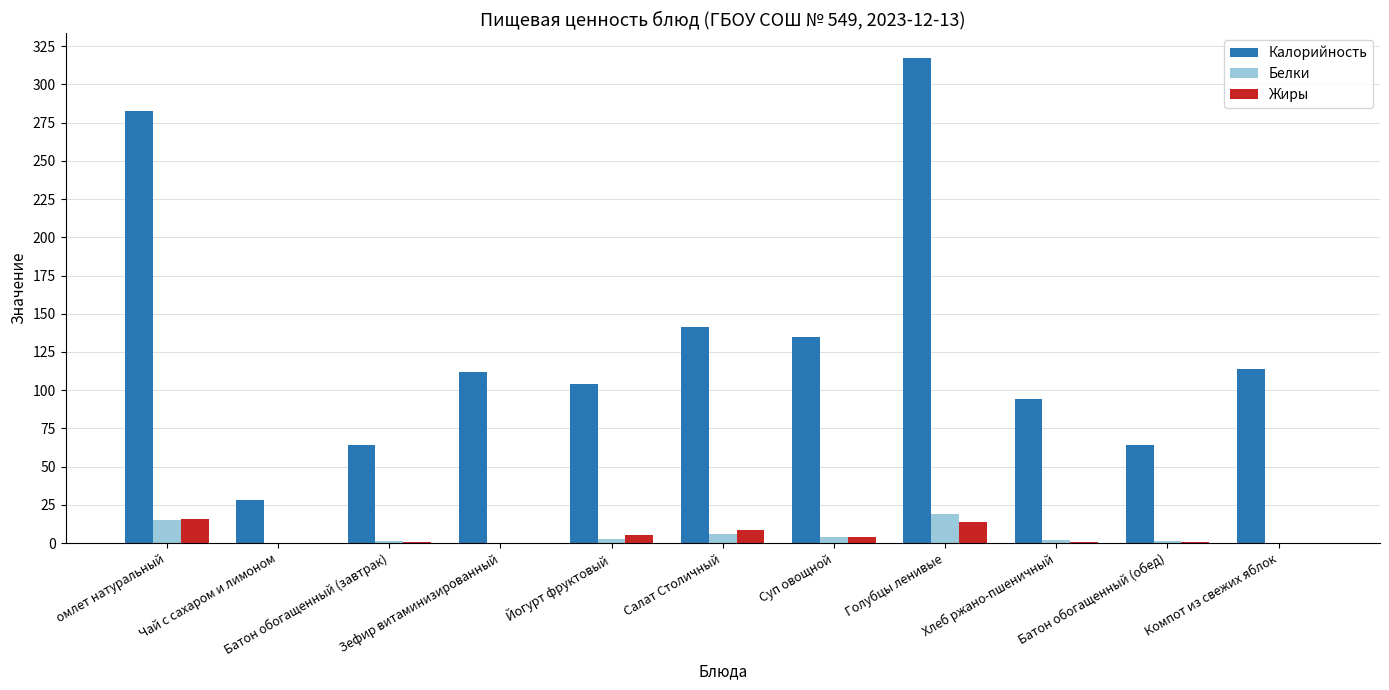

What is the sum of all Жиры values?

49.6